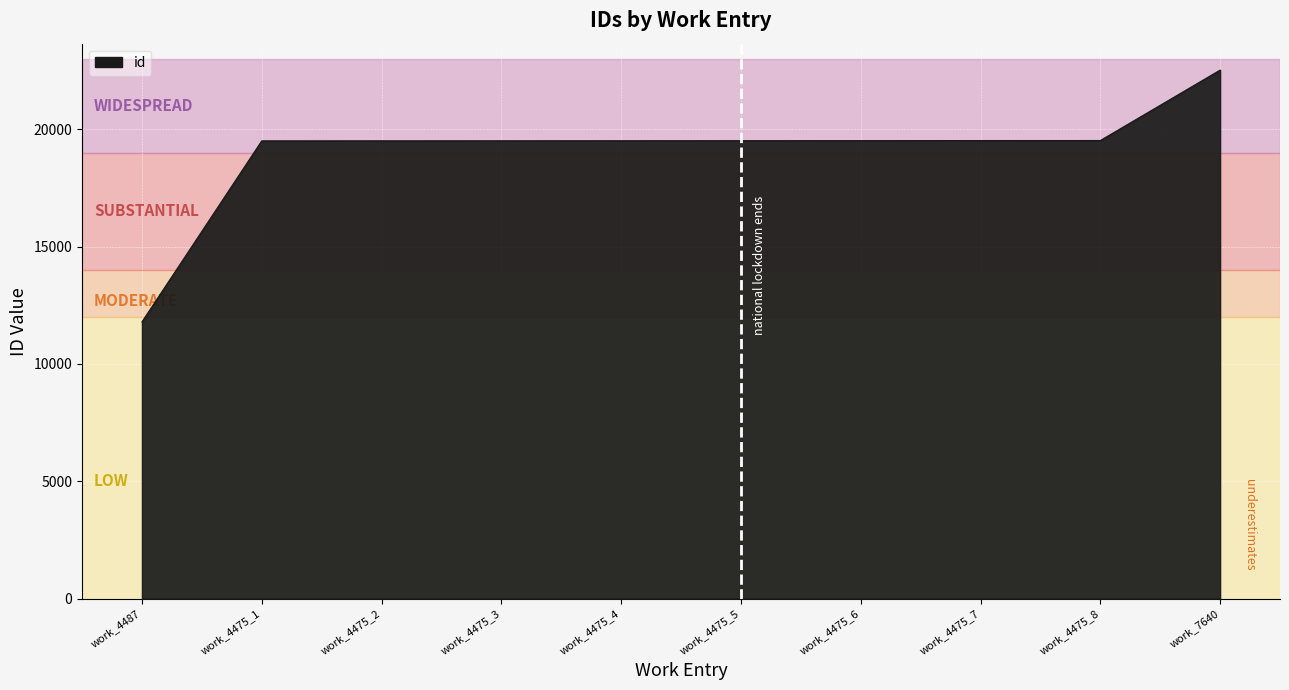

Approximately how many times larger is the value at work_4475_8 compared to work_4475_5?

1.0